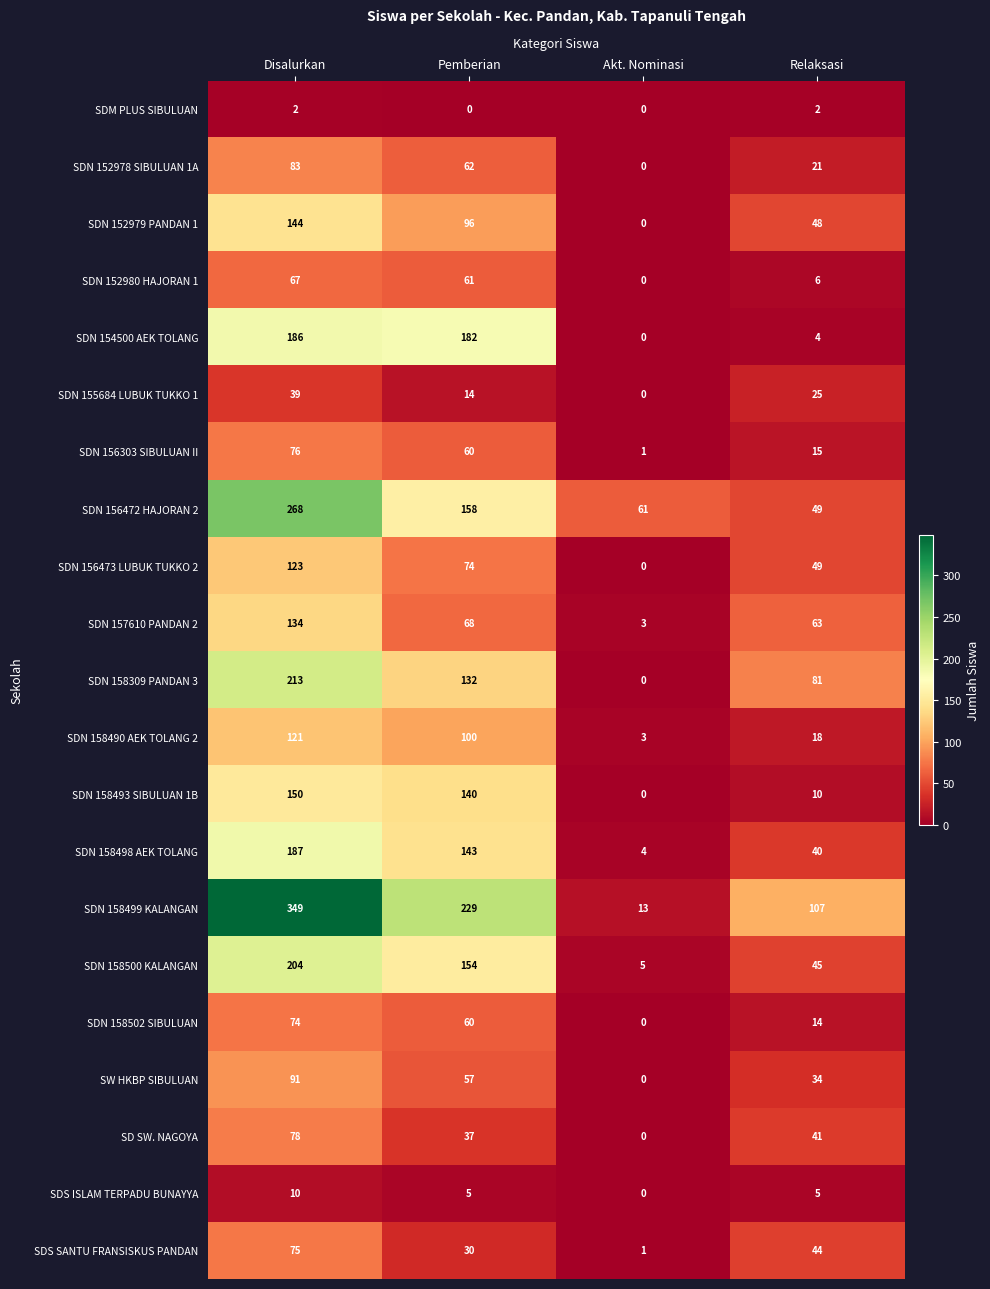

Which series has the largest total across all categories?

SDN 158499 KALANGAN